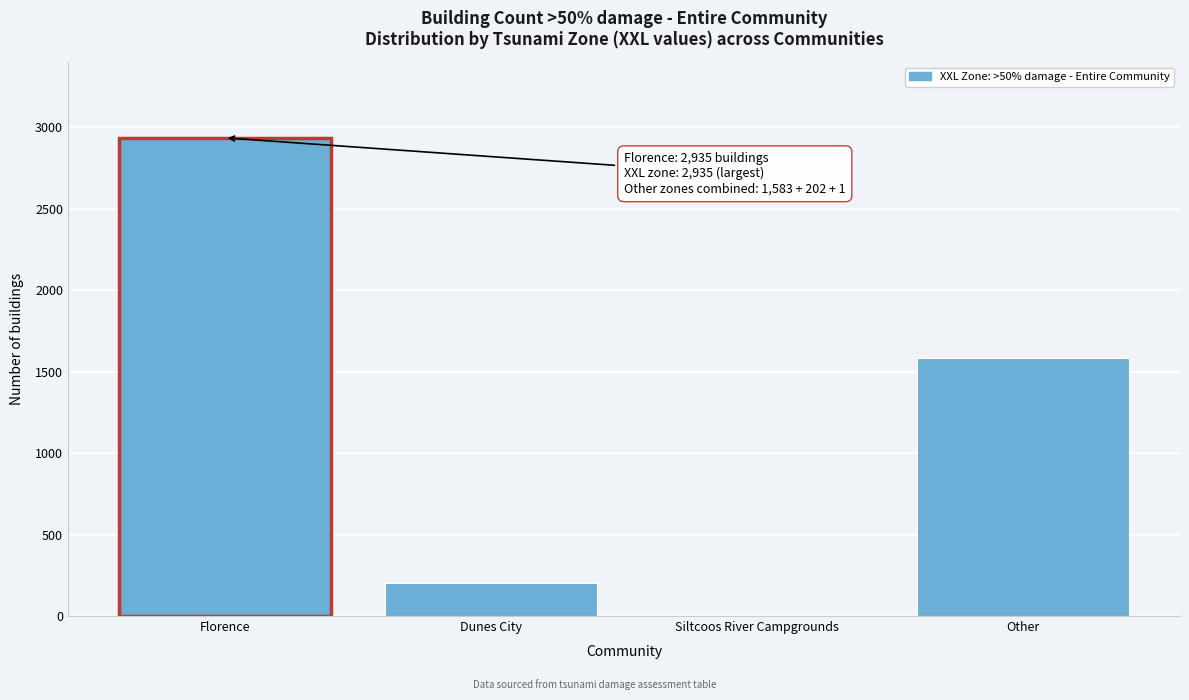

Reading left to right, transcribe all the data shown in this chart.

Florence=2935	Dunes City=202	Siltcoos River Campgrounds=1	Other=1583